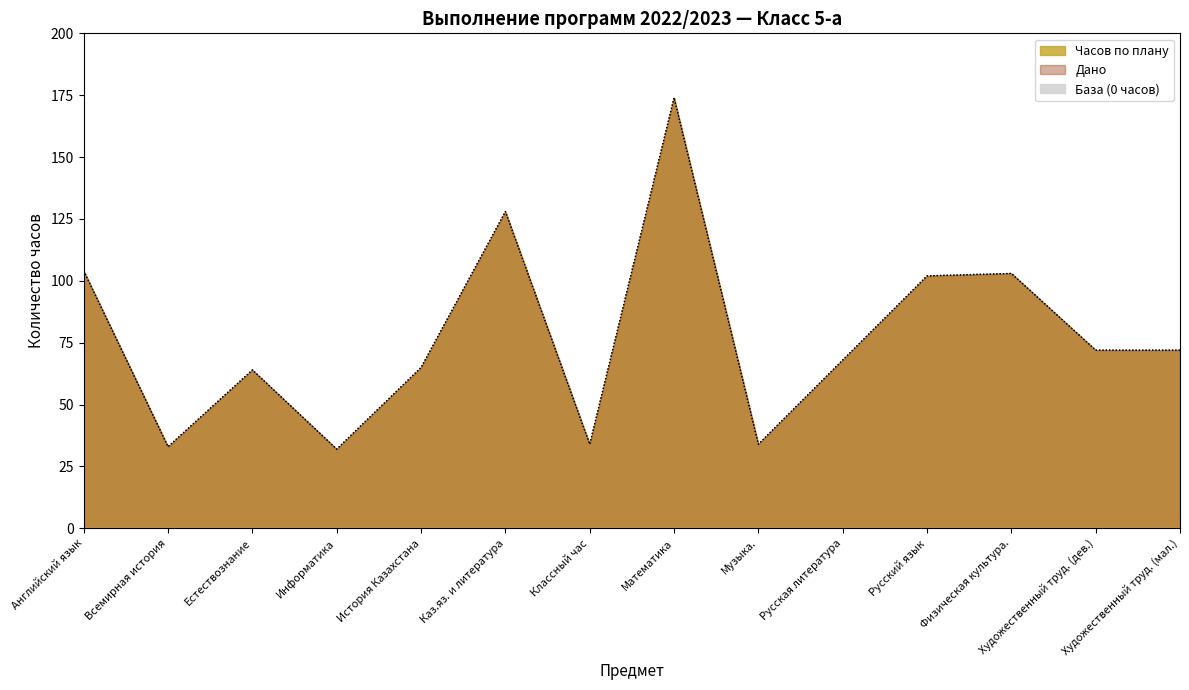

The Дано series shows 28 at Английский язык. True or false?

False